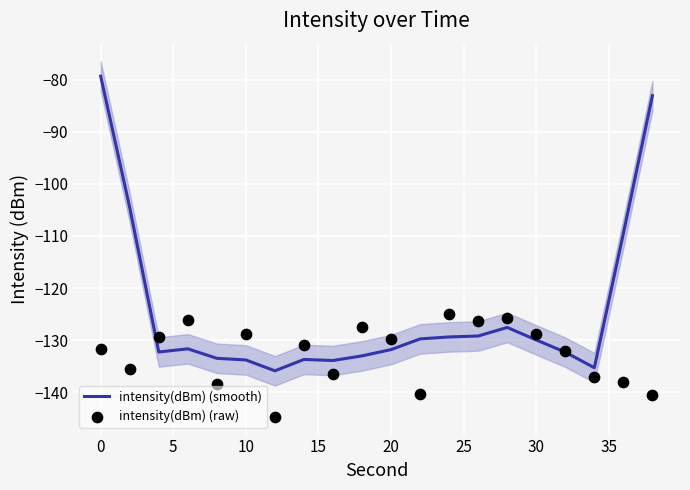

At how many categories does at least one series exceed -106?

3